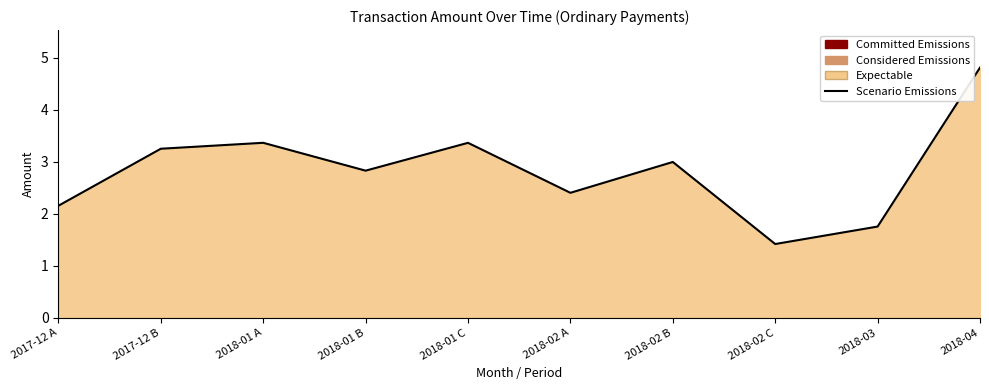

True or false: there are more than 1 points higher than both neighbors.

True